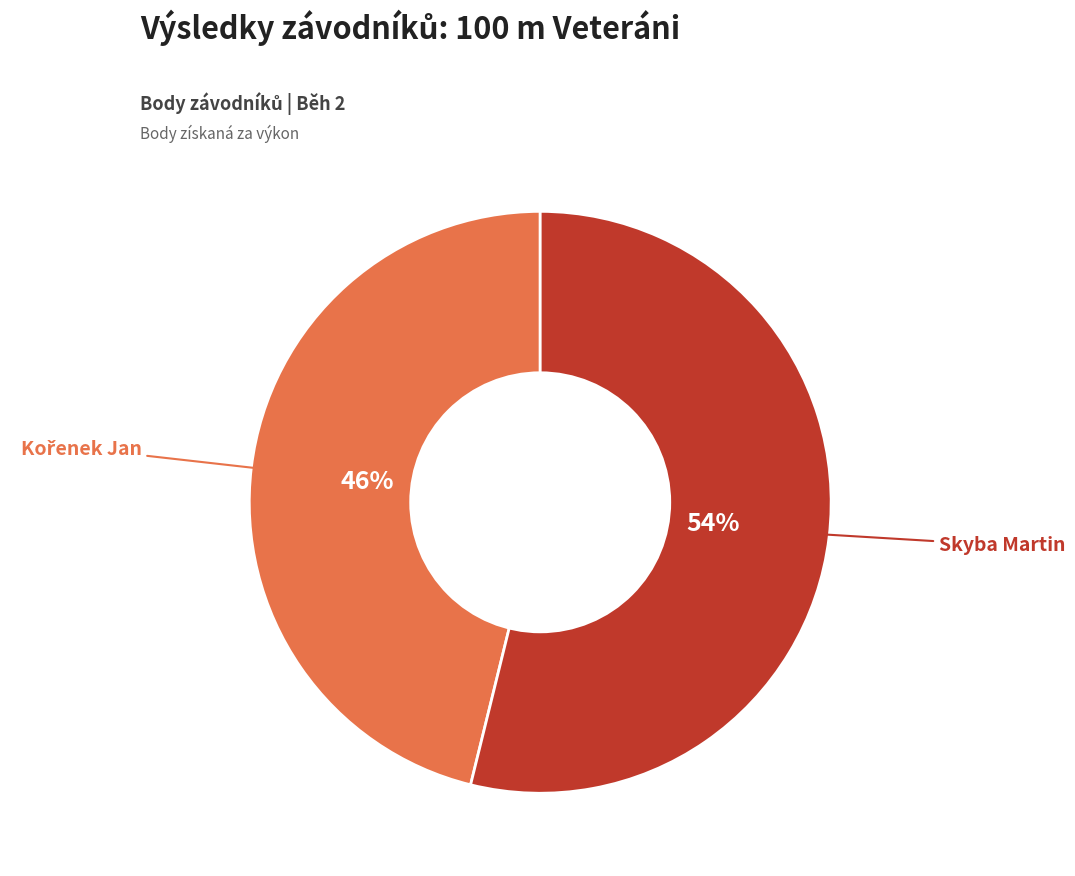

To the nearest percent, what is the difference between the largest and smallest slice percentages?

8%